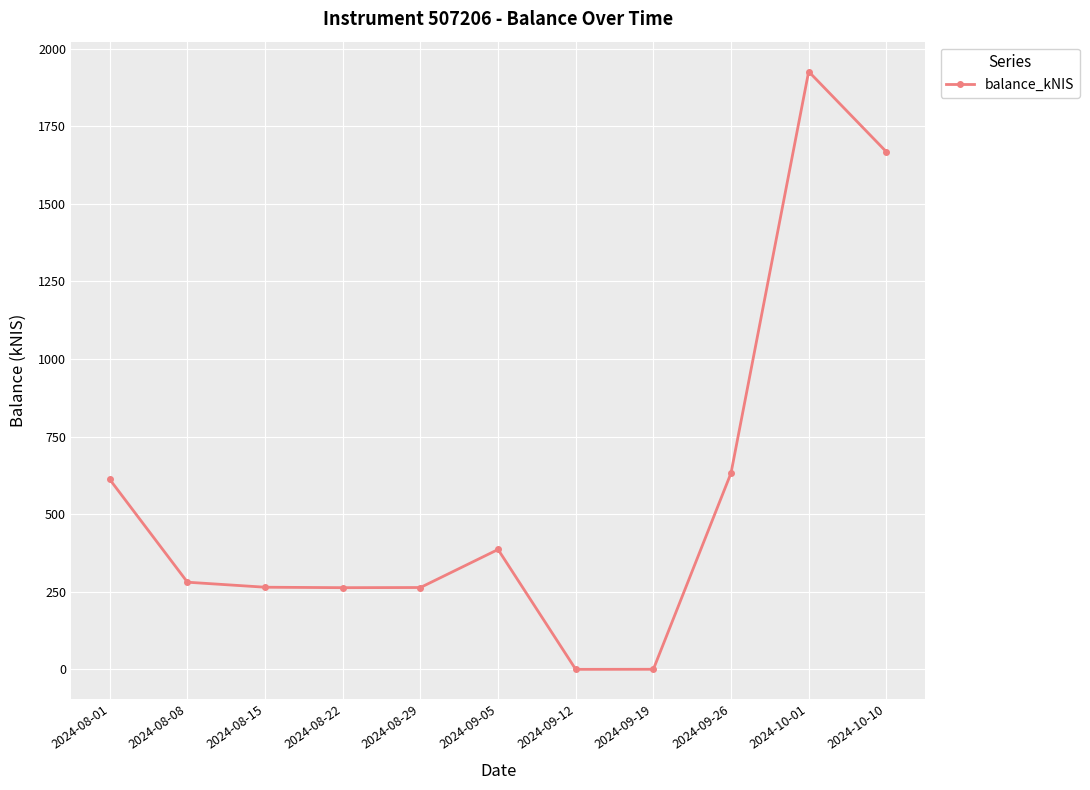

What is the label of the 3rd point from the left?

2024-08-15